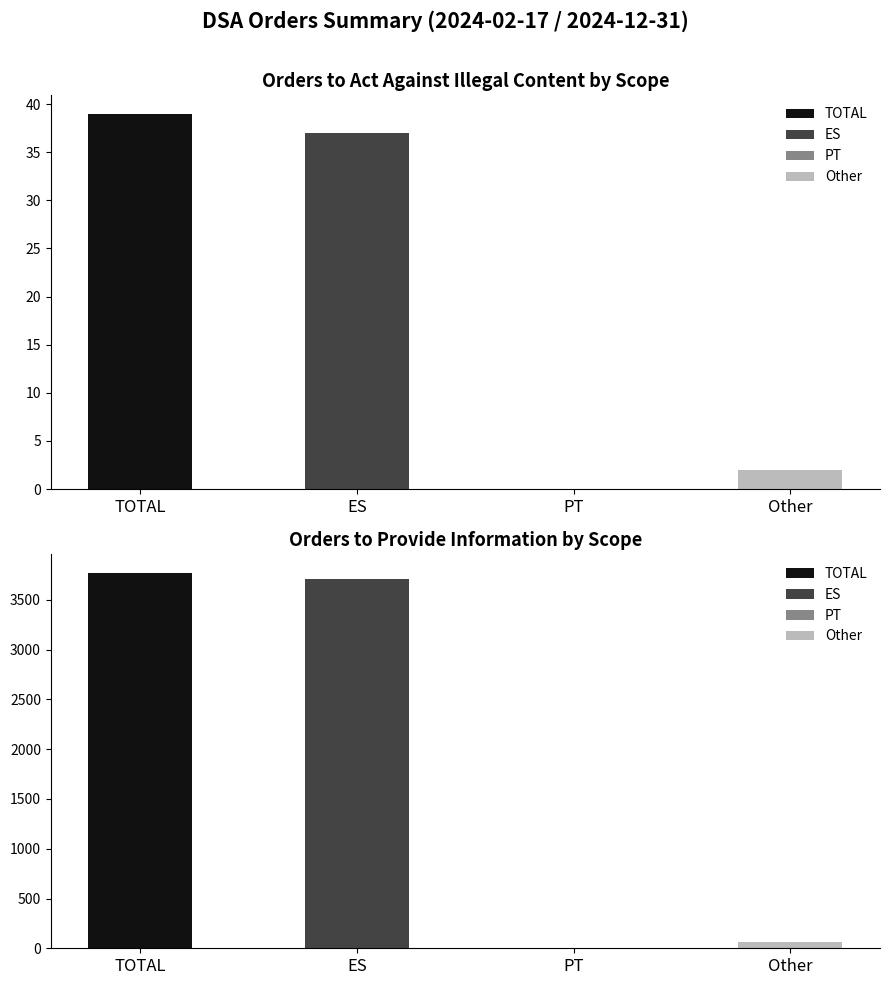

What value does the Number of orders to provide information series have at TOTAL, to the nearest 10?

3770